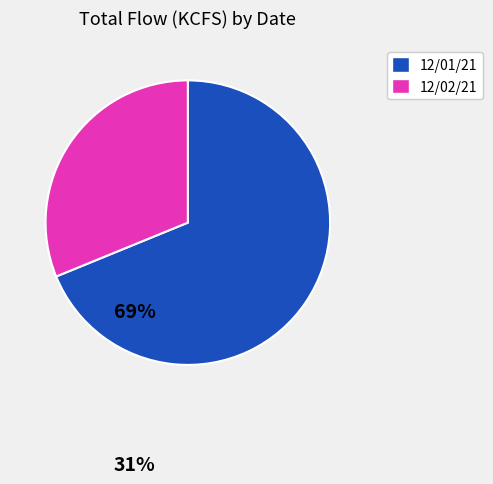

The 12/02/21 slice represents 31% of the pie. True or false?

True